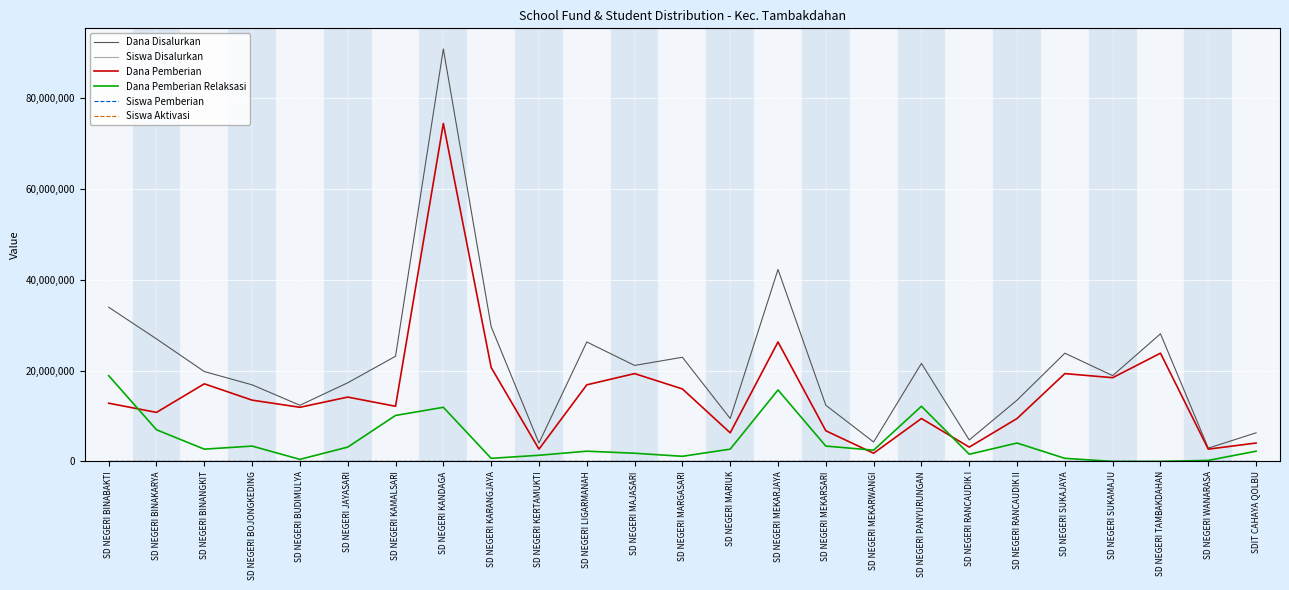

What is the spread (max minus min) of values at SD NEGERI BUDIMULYA?

12375000